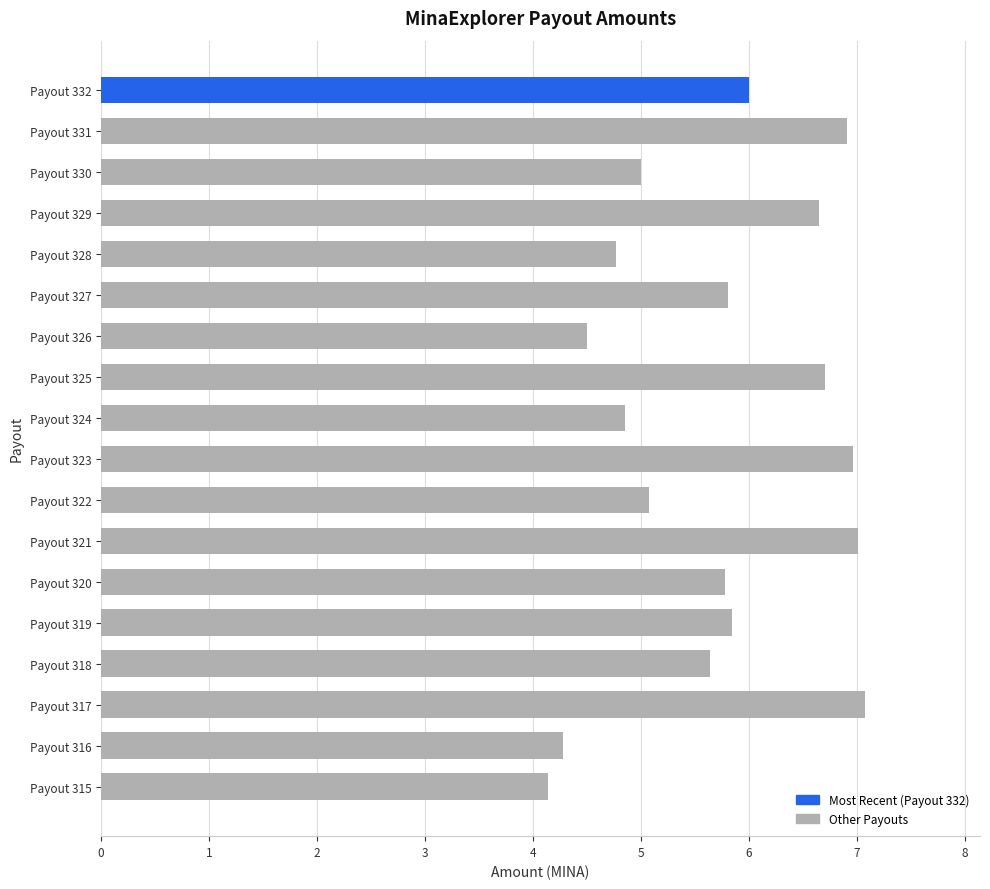

Are the bars horizontal?

Yes